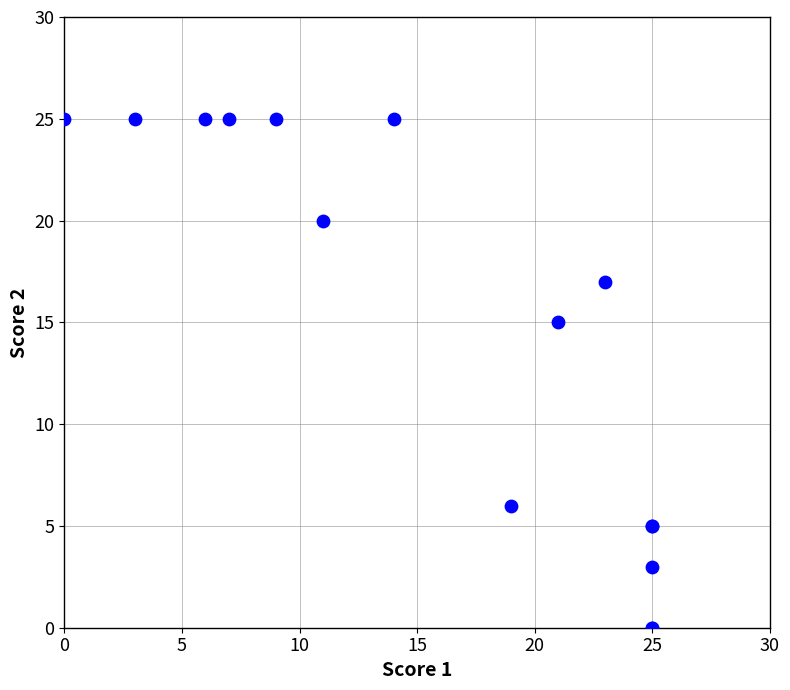

What Y value in the scatter plot is closest to 12?

15